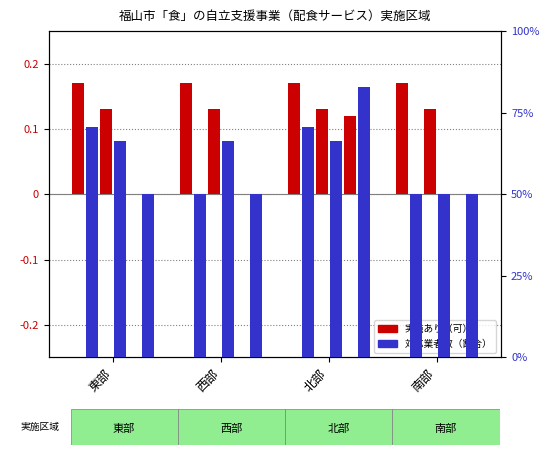

What is the value of the フードケア bar at the 1st from the left?

70.6